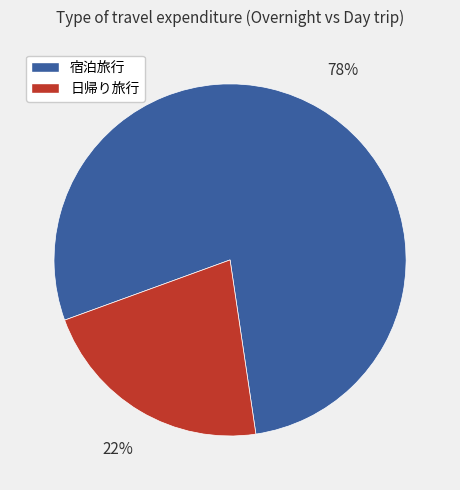

Combined, do 宿泊旅行 and 日帰り旅行 account for over 50%?

Yes